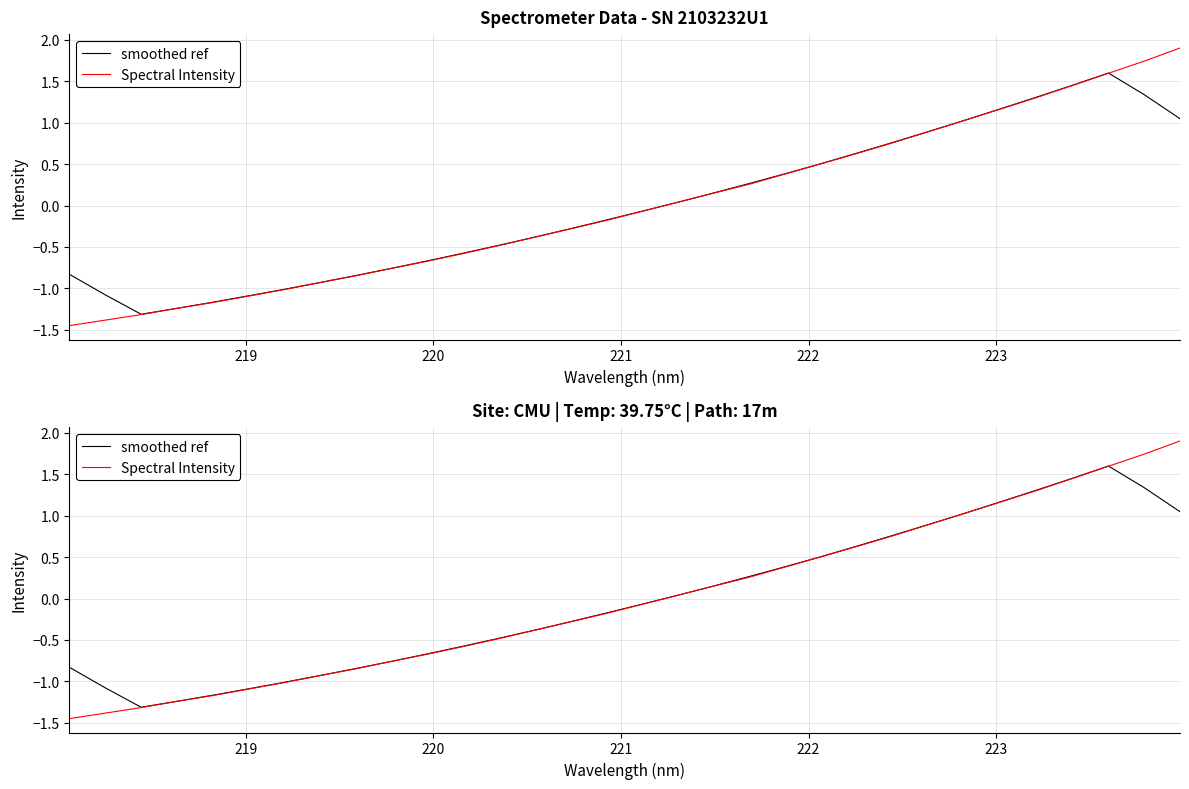

What is the value of the smoothed ref point at the 23rd from the left?

0.6